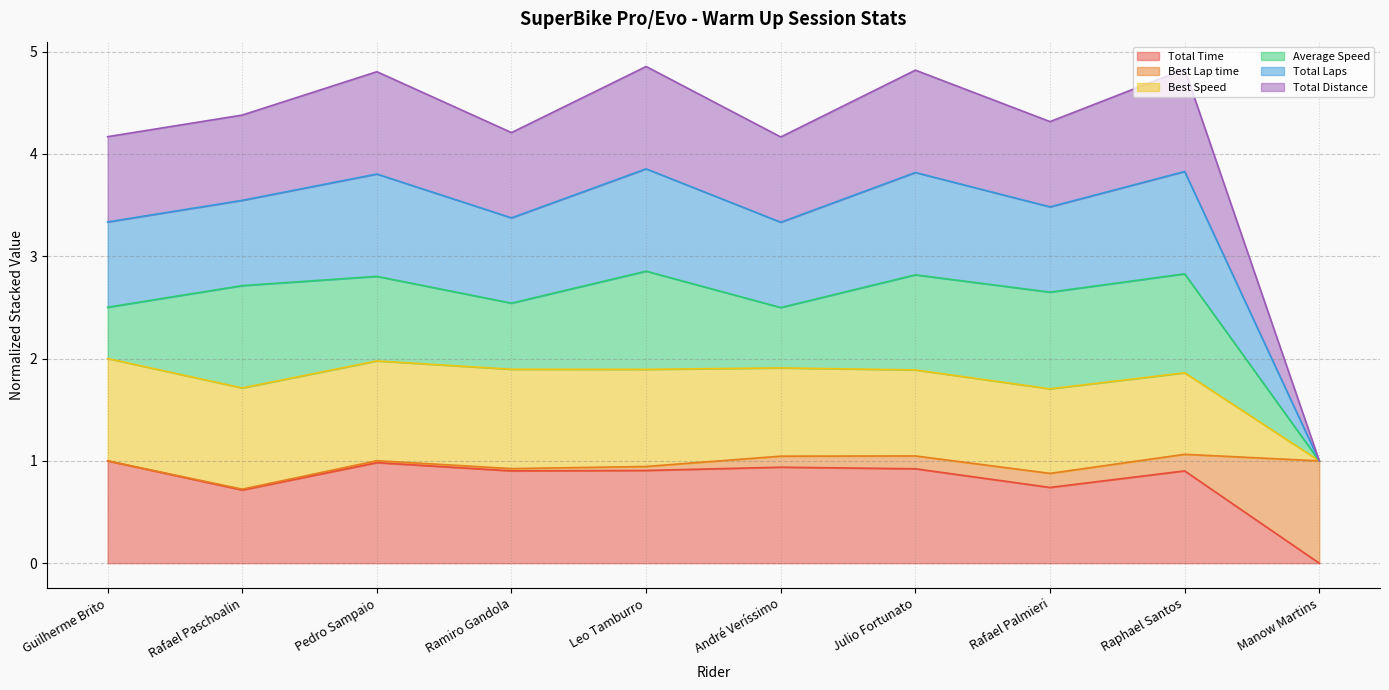

What is the maximum value for Total Time?

1.0